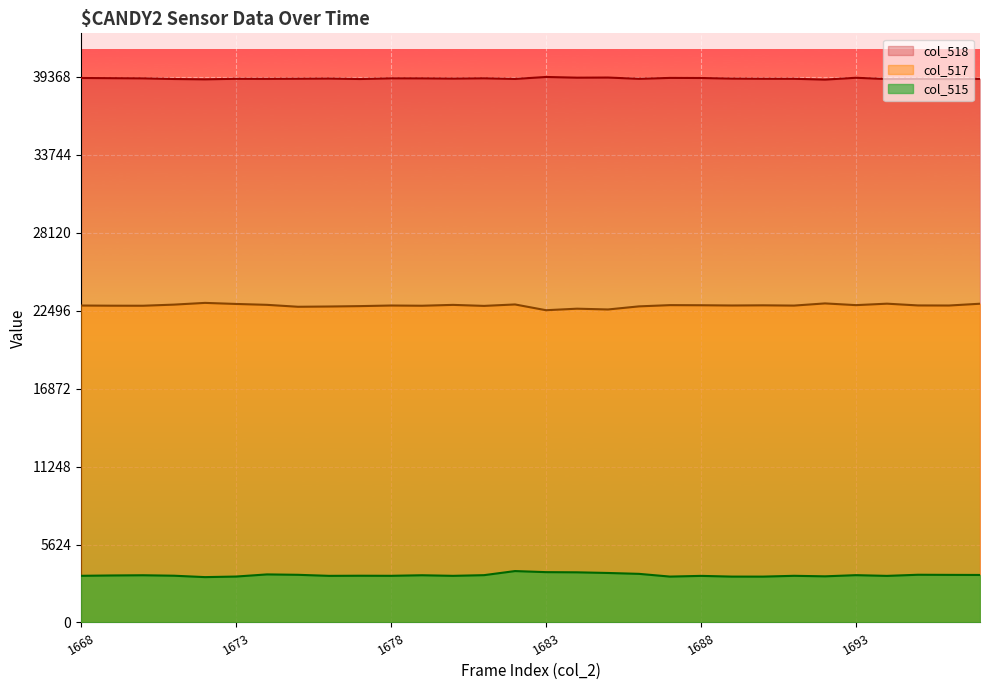

What value does the col_515 series have at 1675?

3439